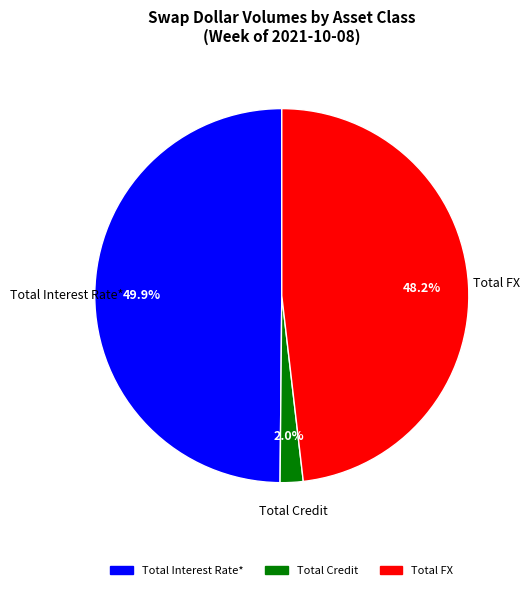

Between Total Interest Rate* and Total FX, which is larger?

Total Interest Rate*